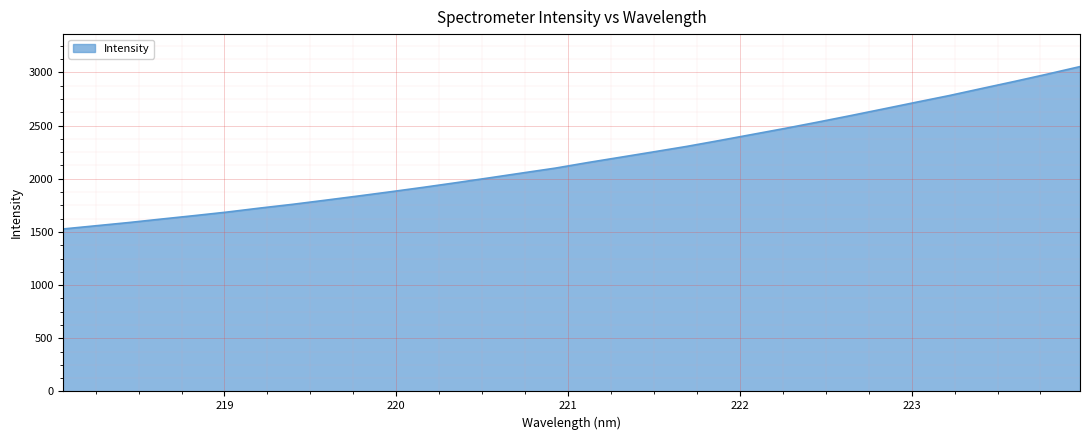

What is the difference between the maximum and minimum values?

1527.2